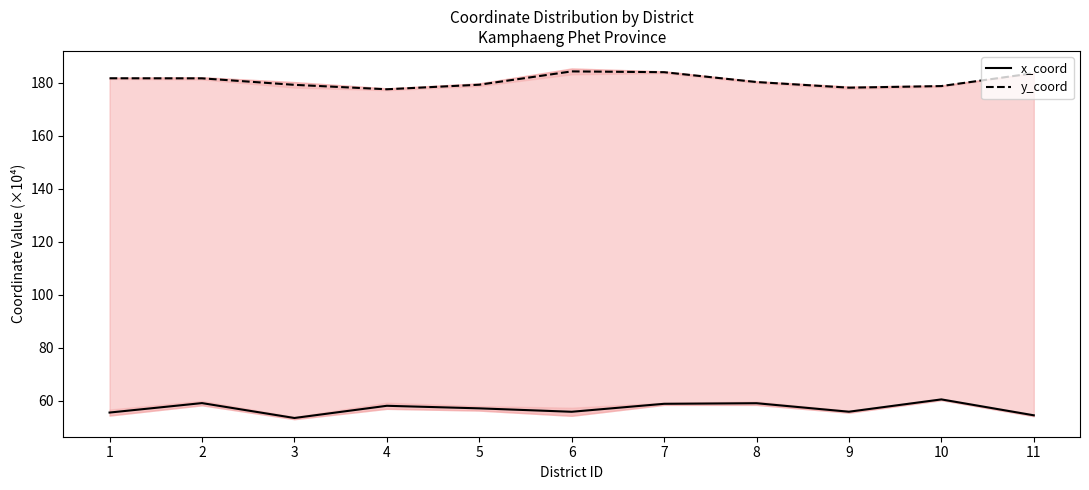

True or false: x_coord and y_coord cross at least once.

False